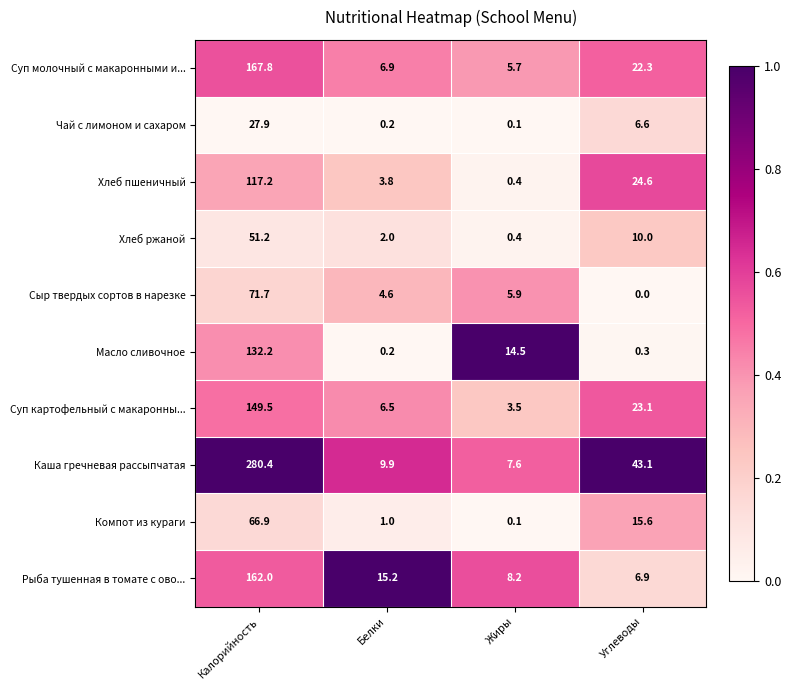

At which category does the chart reach its peak across all series?

Калорийность